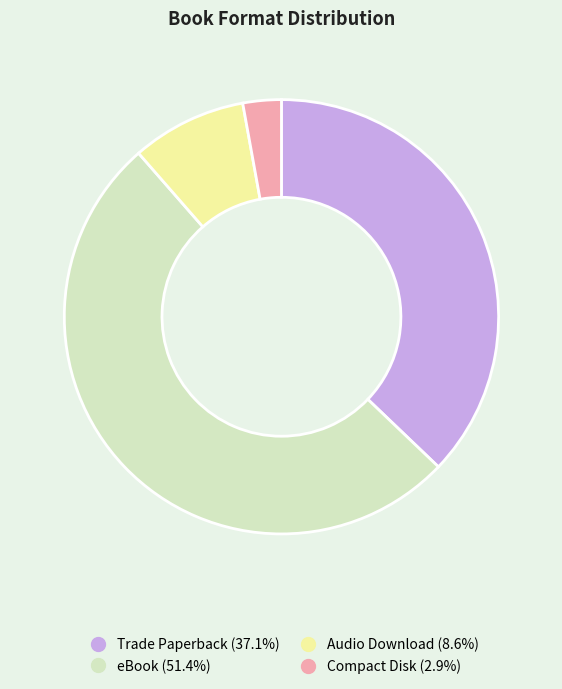

Which slice is the smallest?

Compact Disk